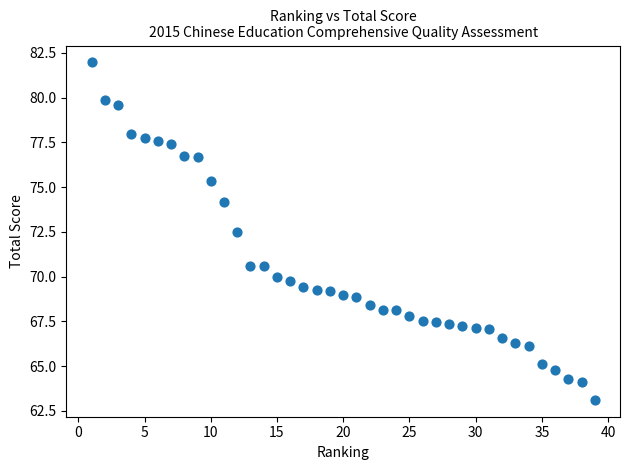

What is the range of Y values (max minus min)?

18.8